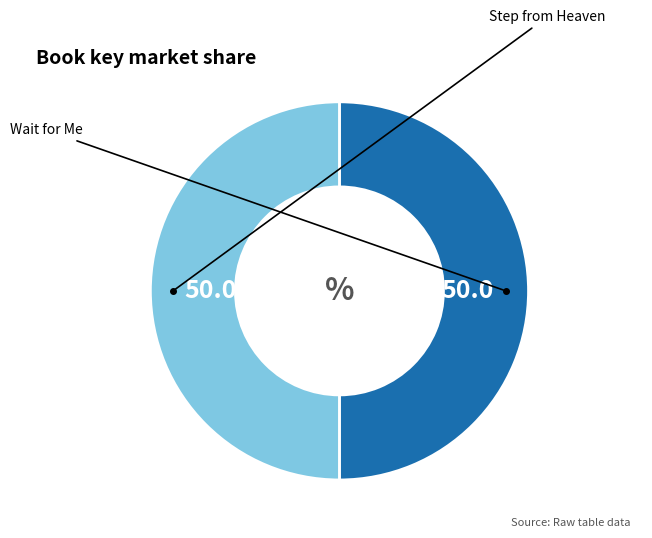

What is the smallest slice in the pie chart?

Step from Heaven